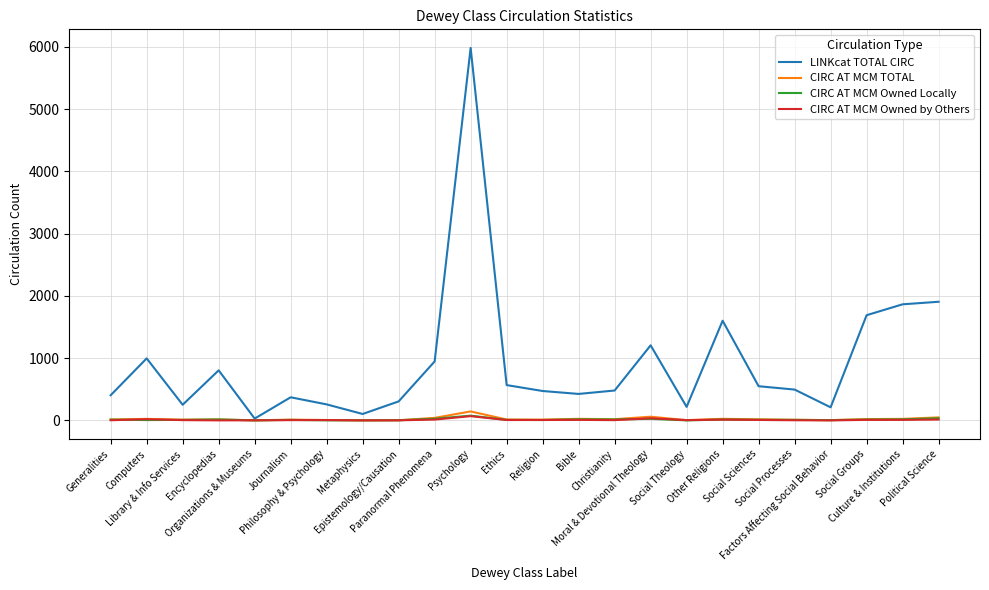

Which series has the largest total across all categories?

LINKcat TOTAL CIRC